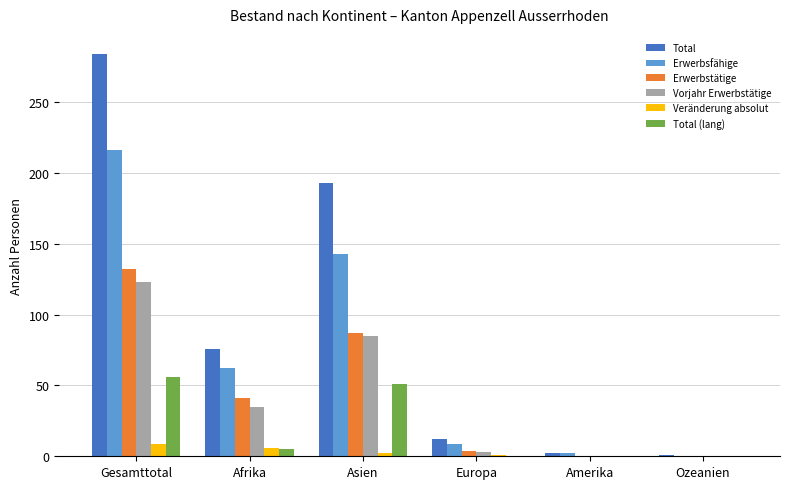

True or false: Veränderung absolut has a value of 6 at Afrika.

True